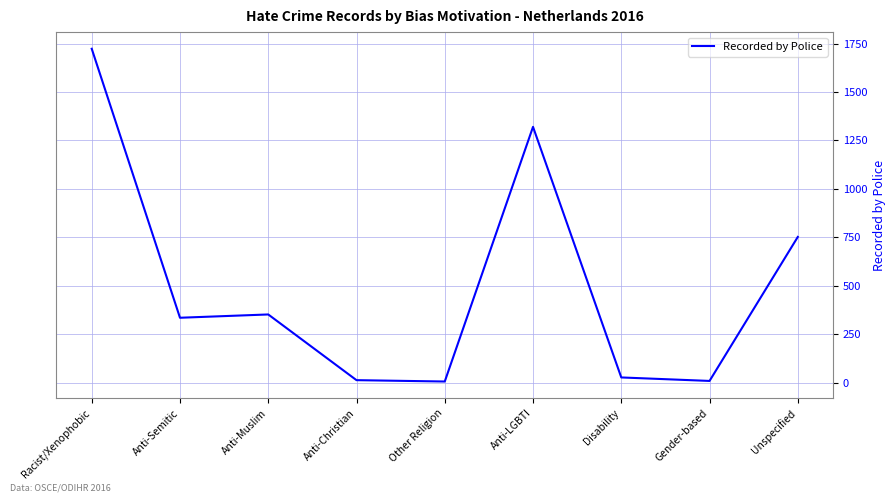

What is the average value?

504